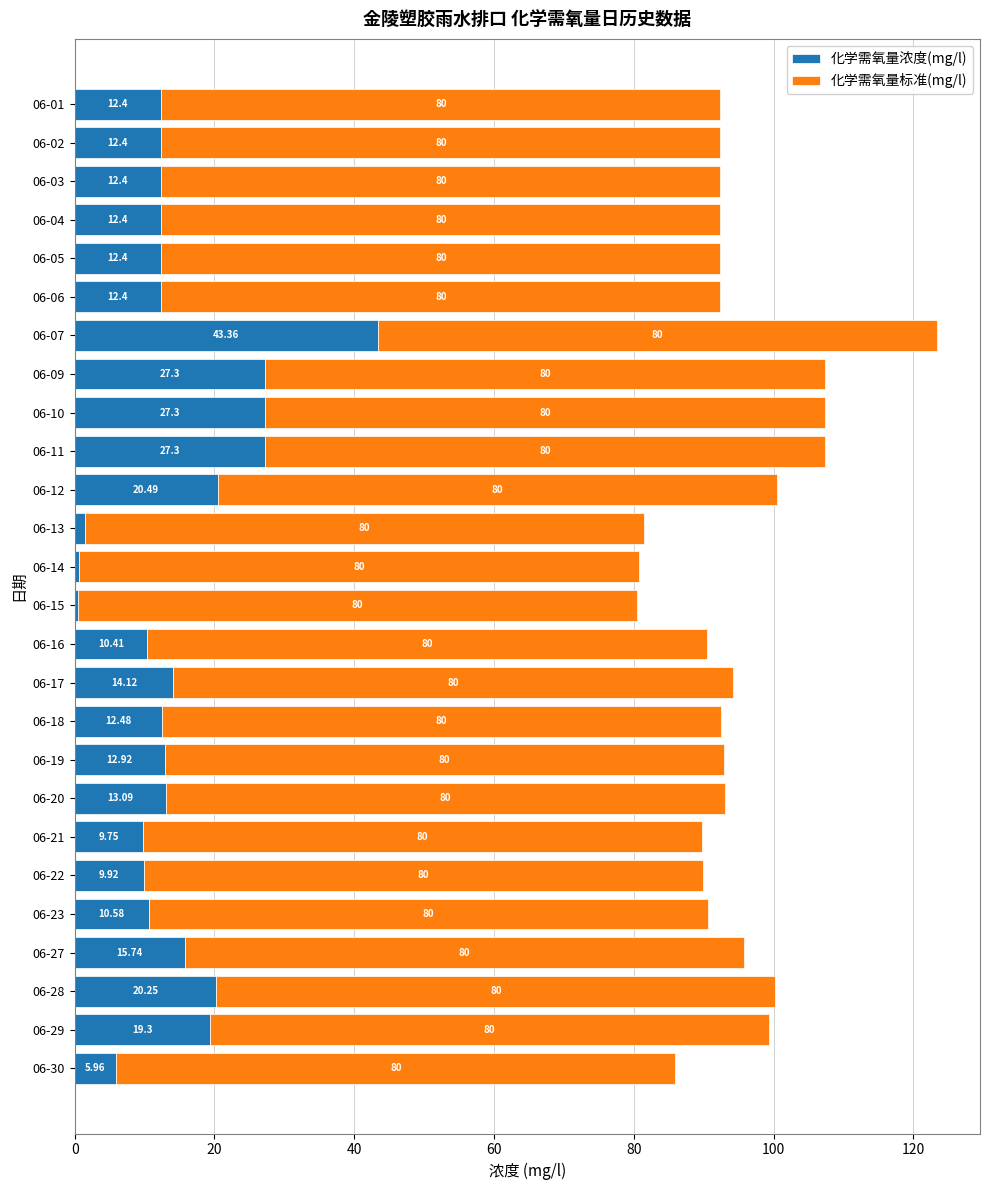

Reading right to left, list all the values displayed in this chart.

化学需氧量浓度(mg/l): 12.4	12.4	12.4	12.4	12.4	12.4	43.4	27.3	27.3	27.3	20.5	1.4	0.7	0.5	10.4	14.1	12.5	12.9	13.1	9.8	9.9	10.6	15.7	20.2	19.3	6.0
化学需氧量标准(mg/l): 0.8	0.8	0.8	0.8	0.8	0.8	0.8	0.8	0.8	0.8	0.8	0.8	0.8	0.8	0.8	0.8	0.8	0.8	0.8	0.8	0.8	0.8	0.8	0.8	0.8	0.8